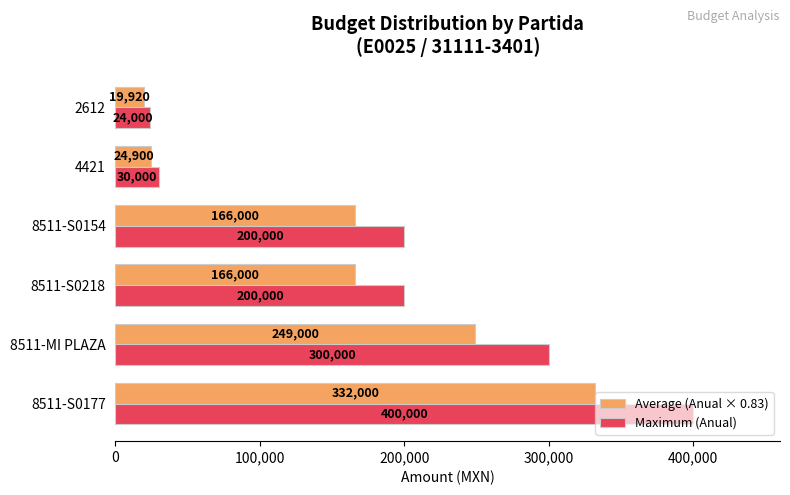

The value of Maximum (Anual) at 2612 is 24000. True or false?

True